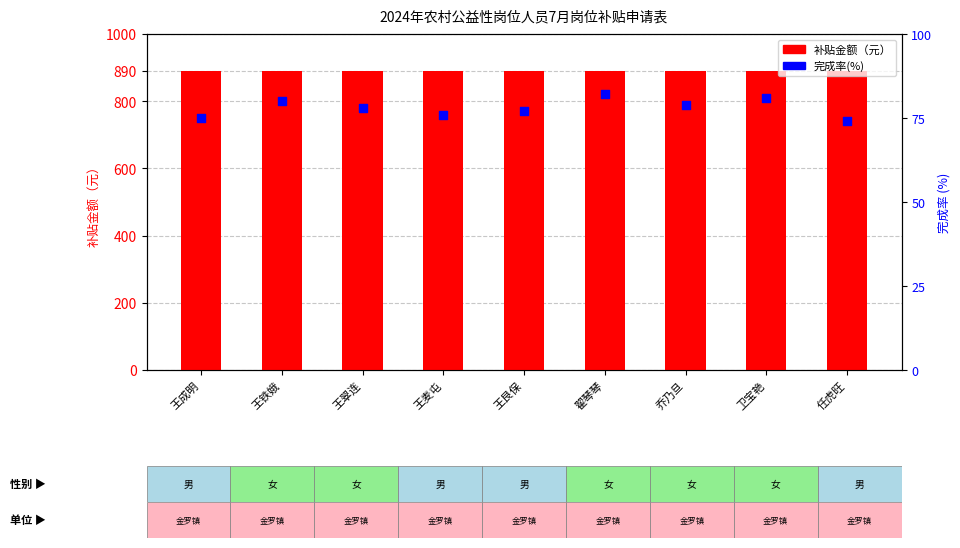

Which series reaches the maximum Y coordinate?

补贴金额（元）